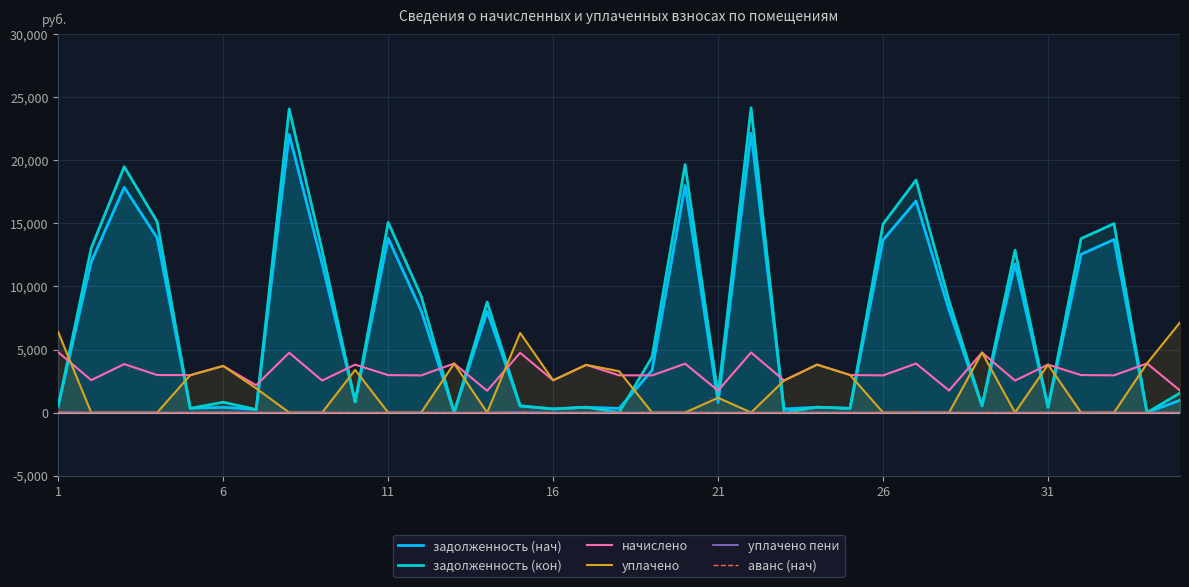

What is the maximum value for задолженность (кон)?

24188.5